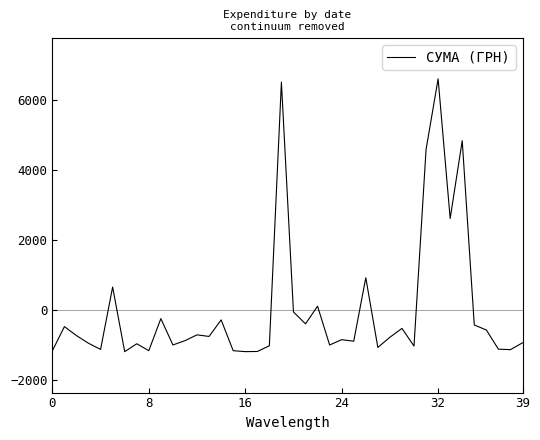

What is the greatest value displayed?

6591.9